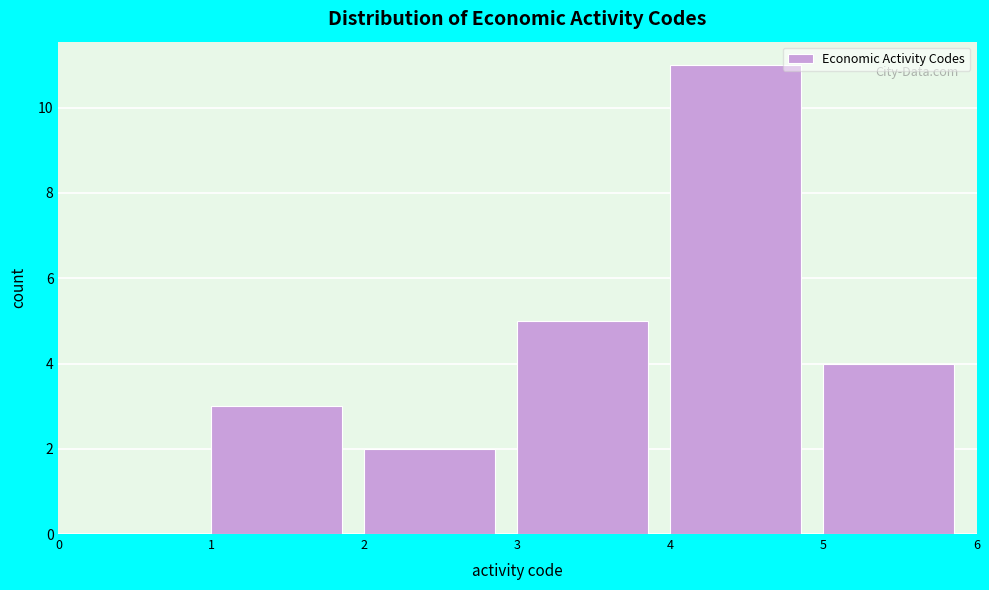

Over which range of the x-axis is the bar tallest?

4 to 5